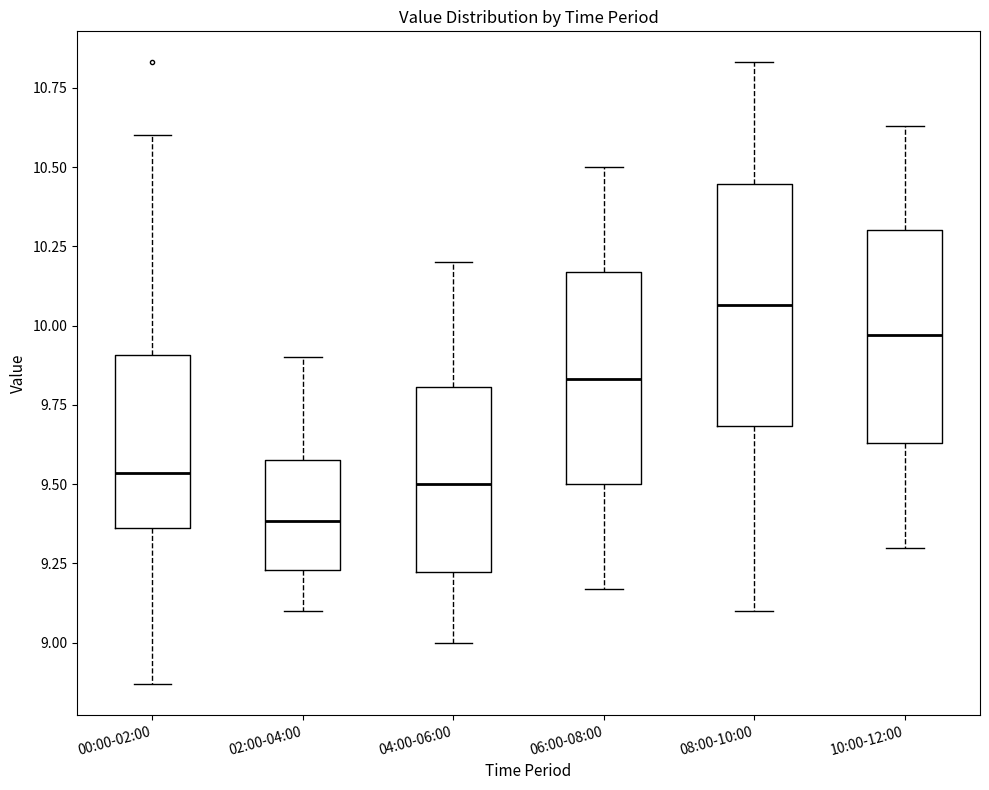

Which box's median line is the lowest?

02:00-04:00